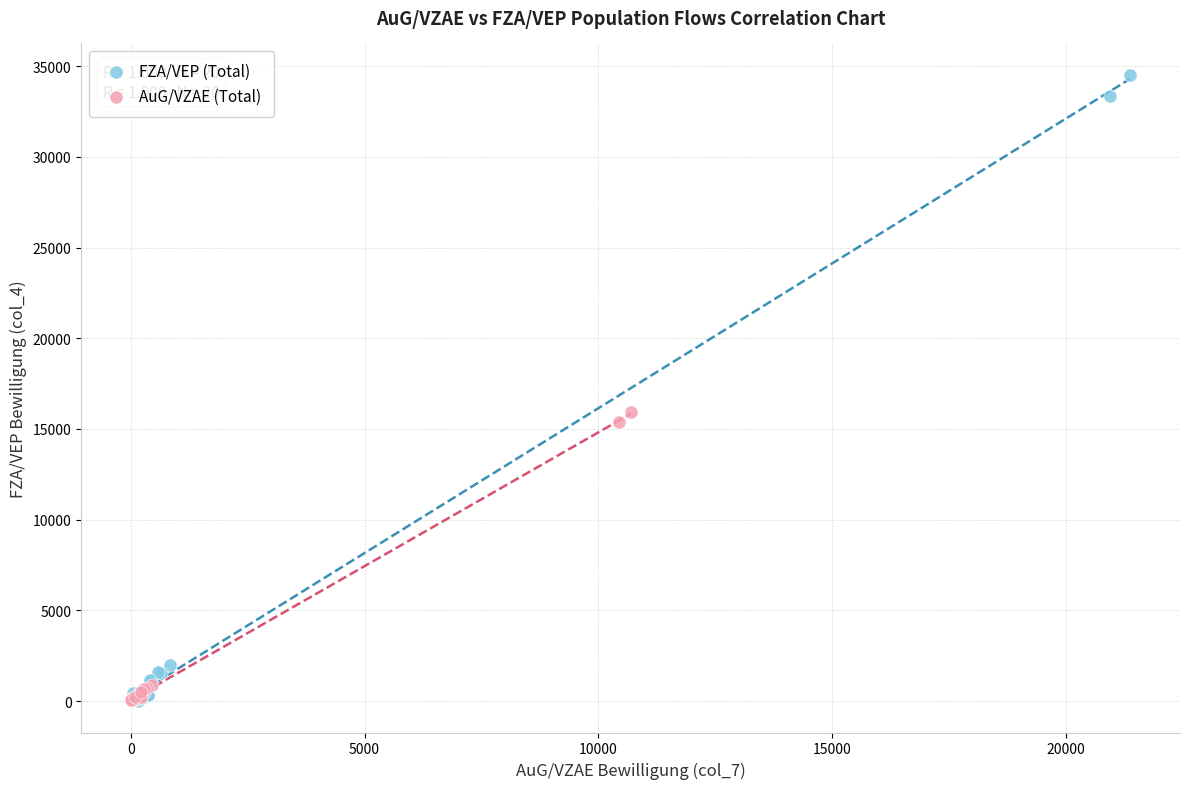

Which series has the widest spread of Y values?

FZA/VEP (Total)